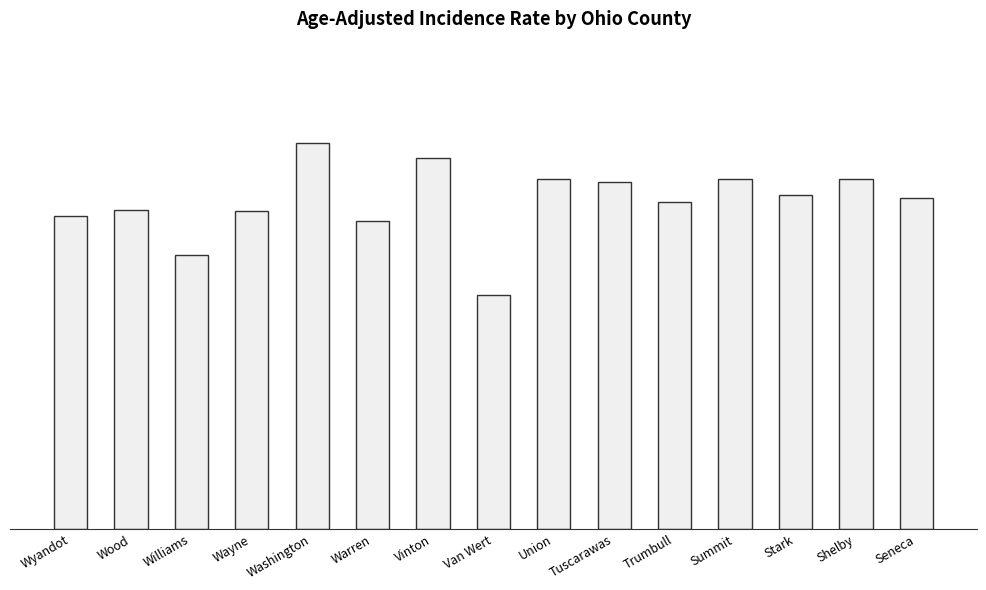

What is the ratio of the value at Trumbull to the value at Shelby?

0.9